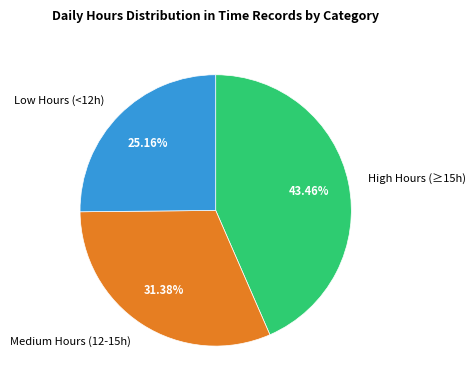

Do Medium Hours (12-15h) and Low Hours (<12h) together represent more than half of the pie?

Yes